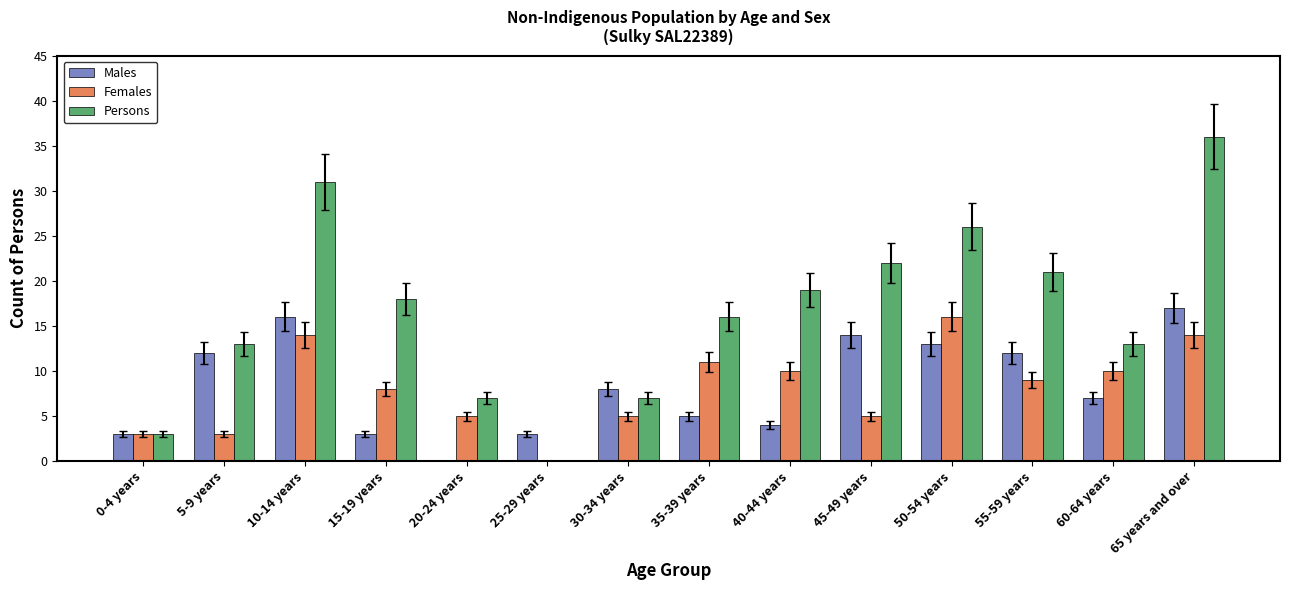

What is the maximum value shown in the chart?

36